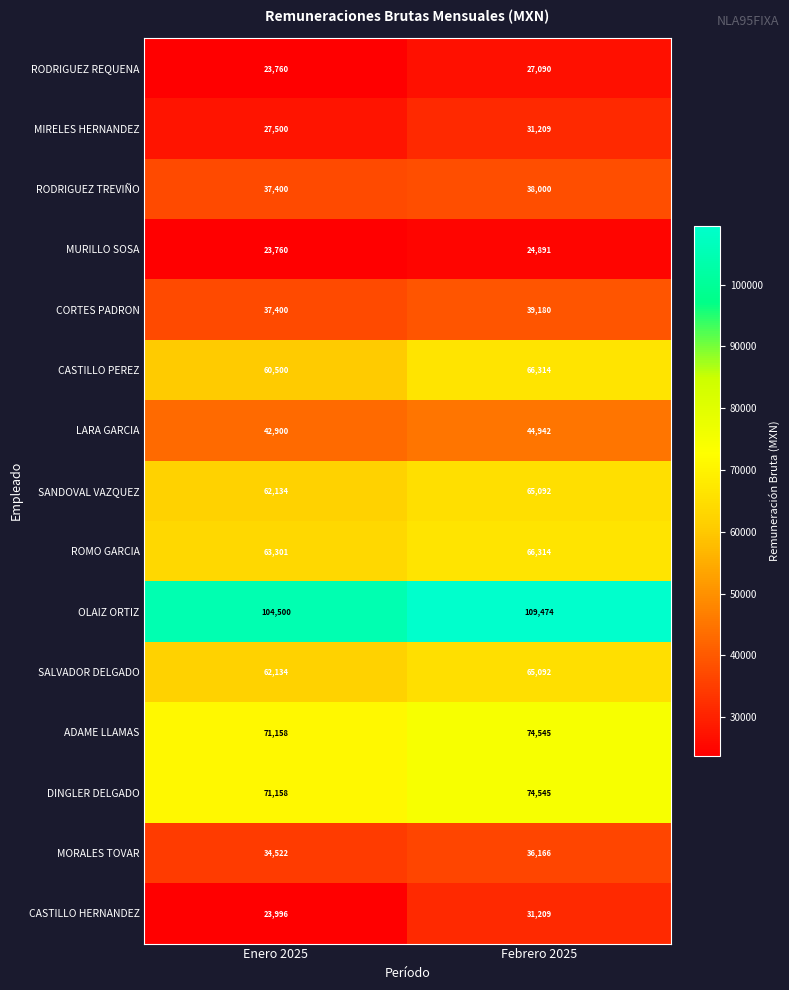

The value of SANDOVAL VAZQUEZ at Febrero 2025 is 38278. True or false?

False